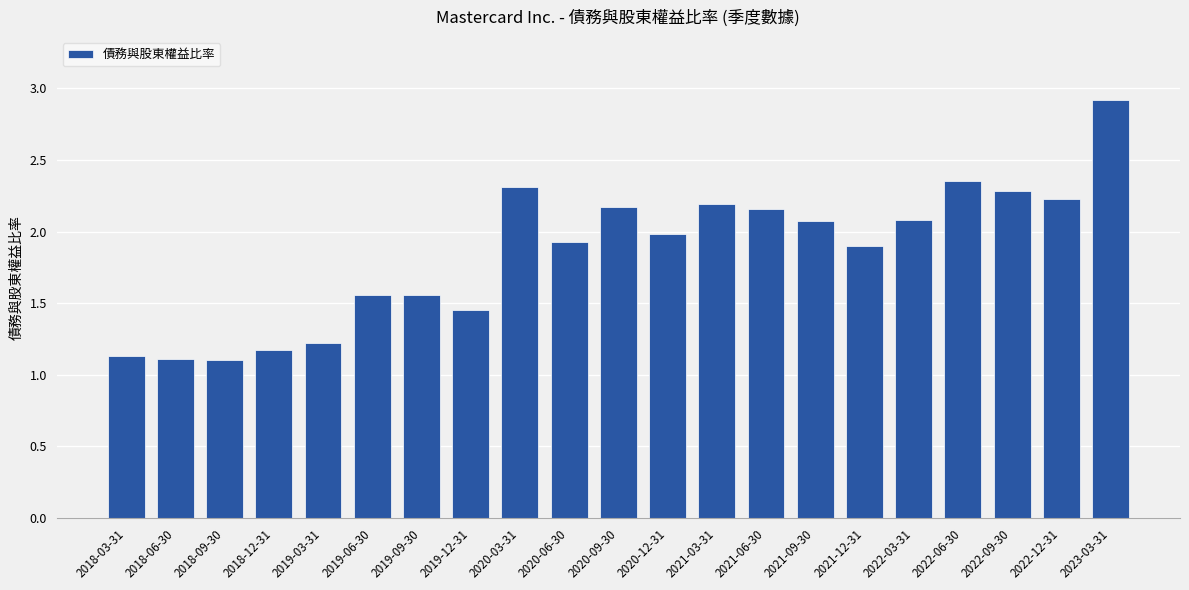

Read the value at 2021-12-31.

1.9